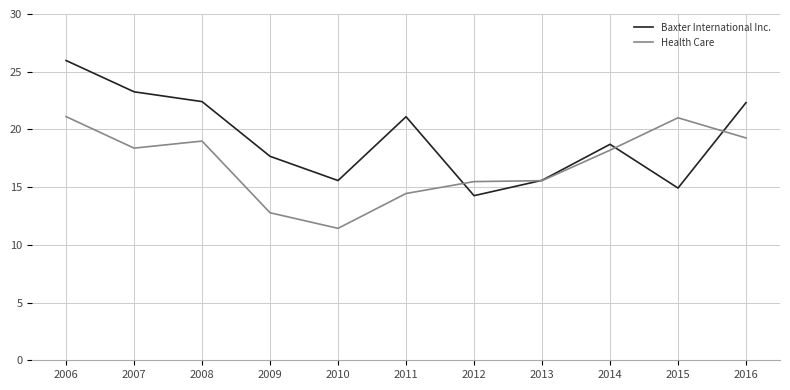

Is the value of Health Care at 2009 greater than the value of Baxter International Inc. at 2013?

No